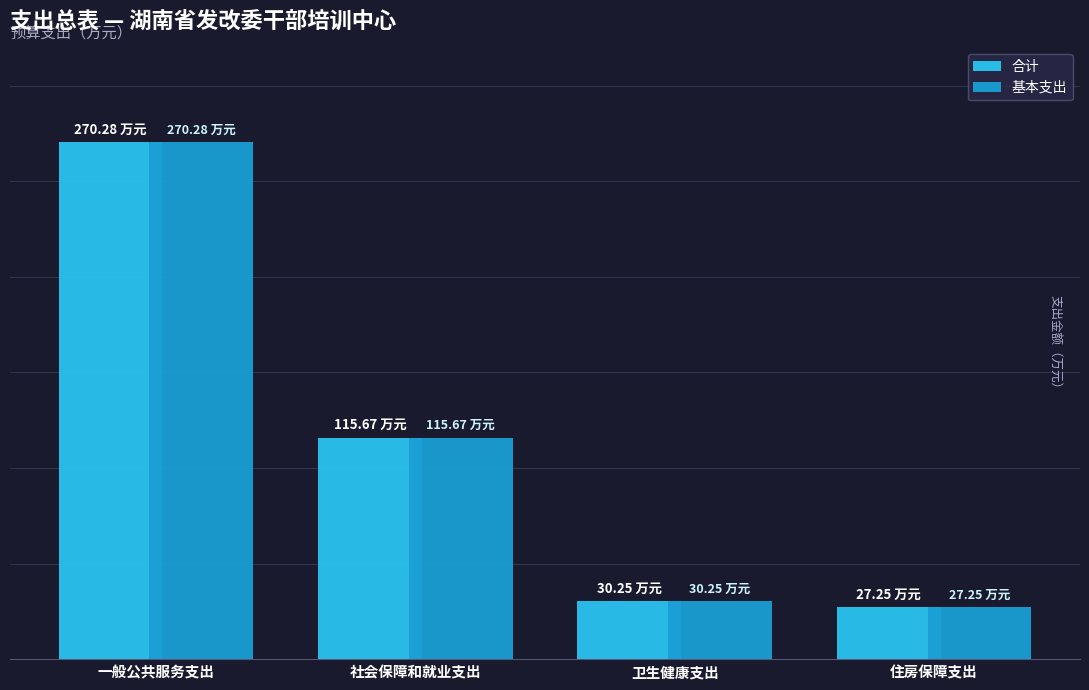

Which series has the largest total across all categories?

合计